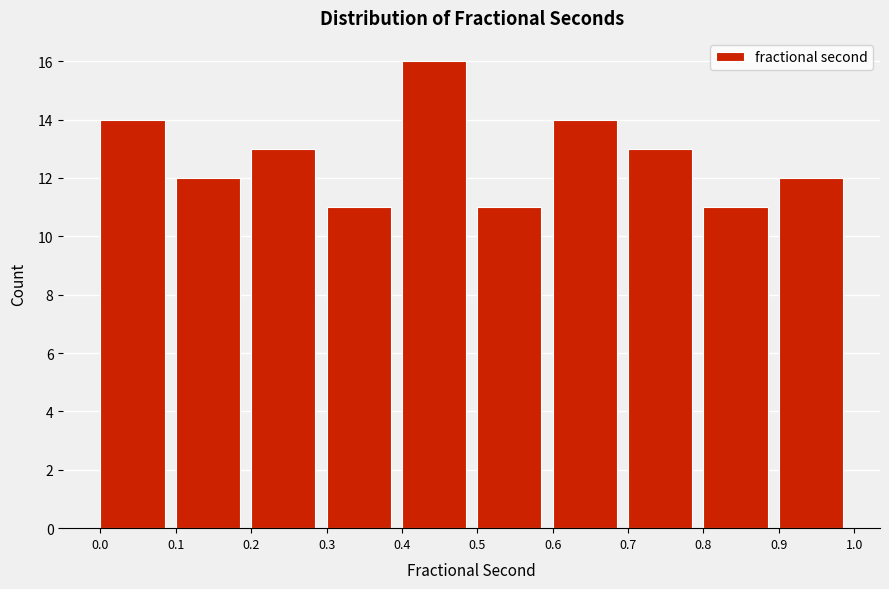

Reading left to right, transcribe this chart: for each bar, give the range it covers on the x-axis and its height. The values are not printed on the chart, so give them approximately, as read against the axis.

0.0 to 0.1: 14
0.1 to 0.2: 12
0.2 to 0.3: 13
0.3 to 0.4: 11
0.4 to 0.5: 16
0.5 to 0.6: 11
0.6 to 0.7: 14
0.7 to 0.8: 13
0.8 to 0.9: 11
0.9 to 1.0: 12